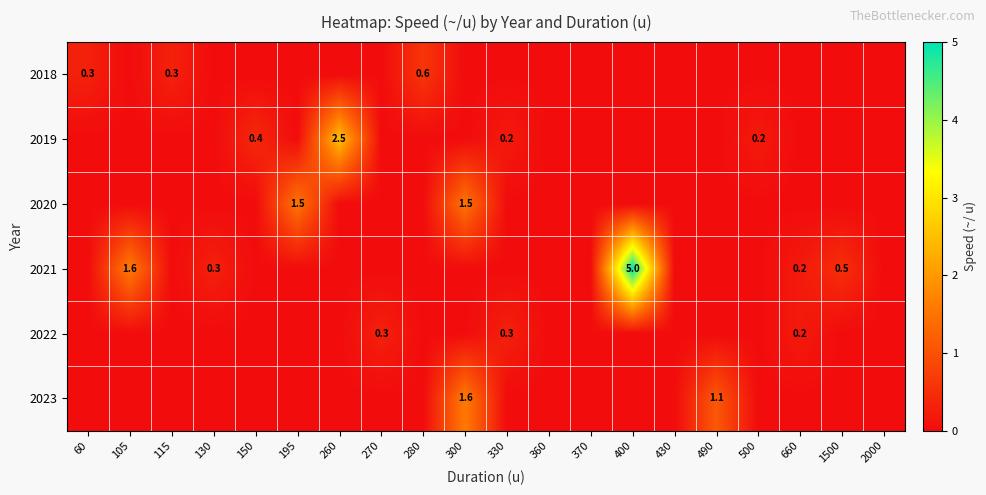

The 2018 series shows 0.3 at 115. True or false?

True